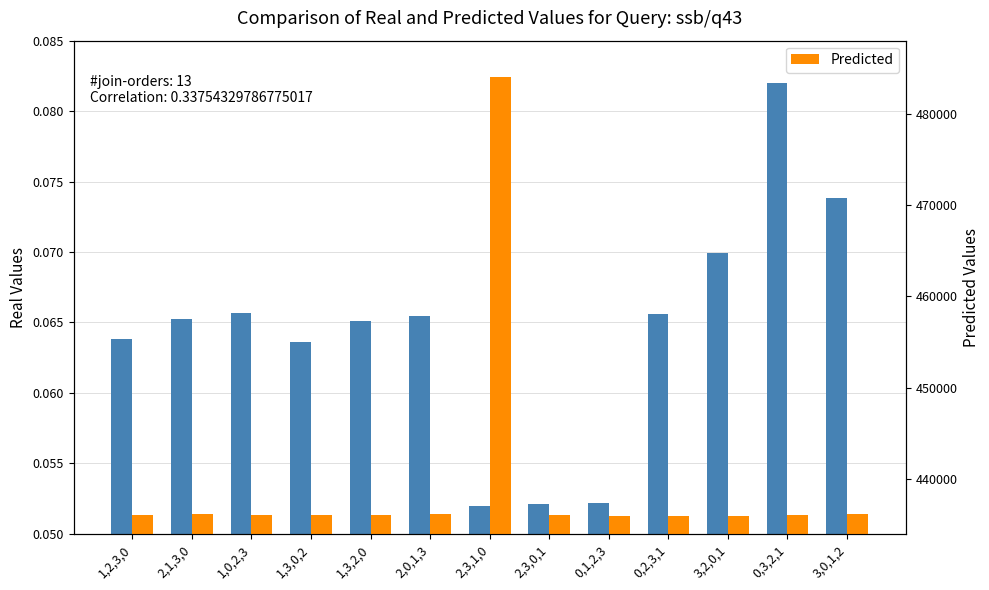

Does the chart contain any negative values?

No